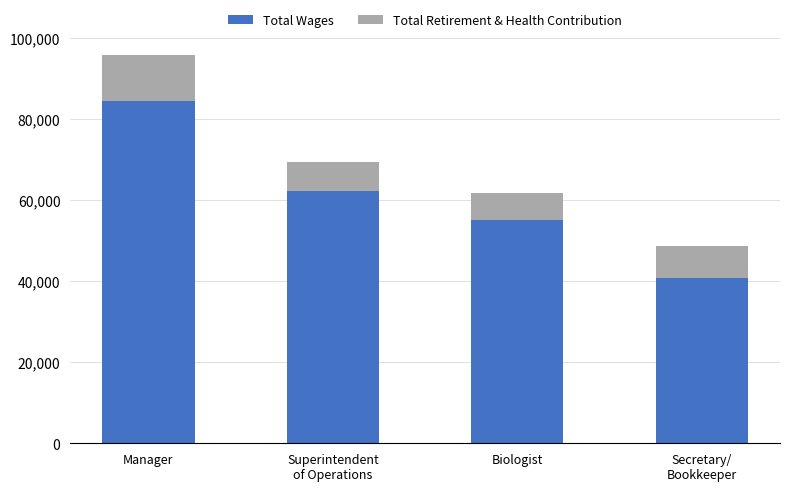

At which category is the sum across all series the highest?

Manager